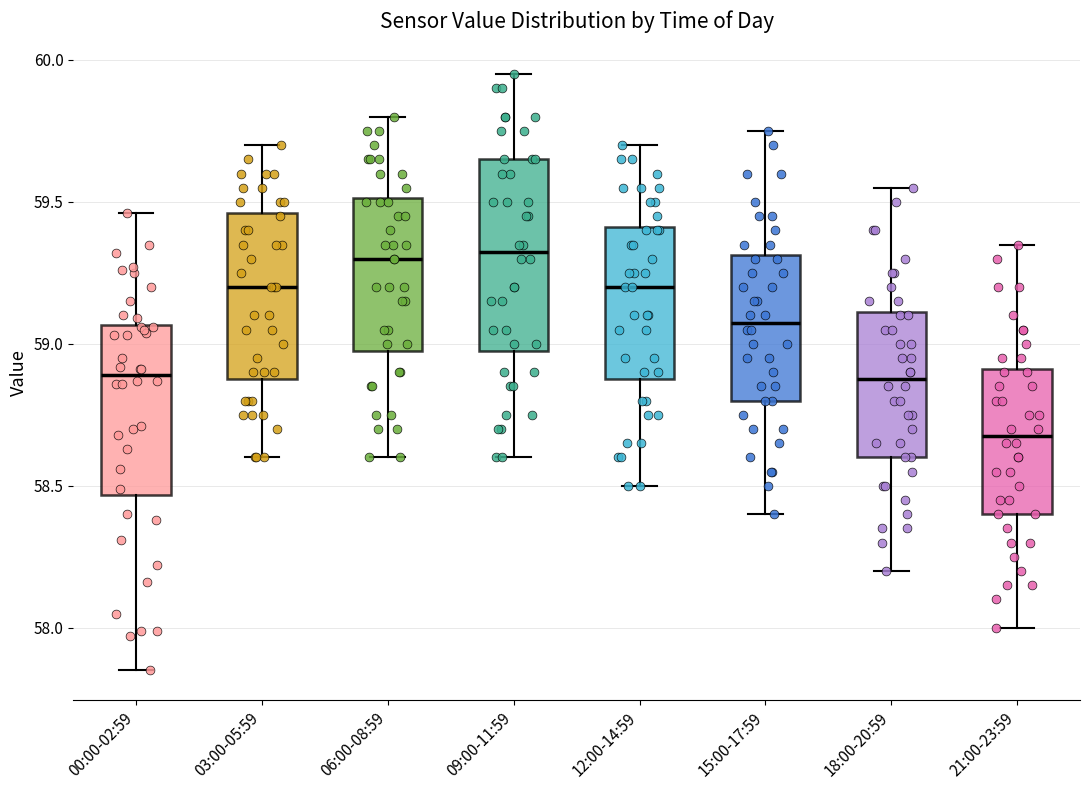

Where does the upper whisker of the box for 06:00-08:59 end on the y-axis? The values are not printed on the chart, so give them approximately, as read against the axis.

59.80